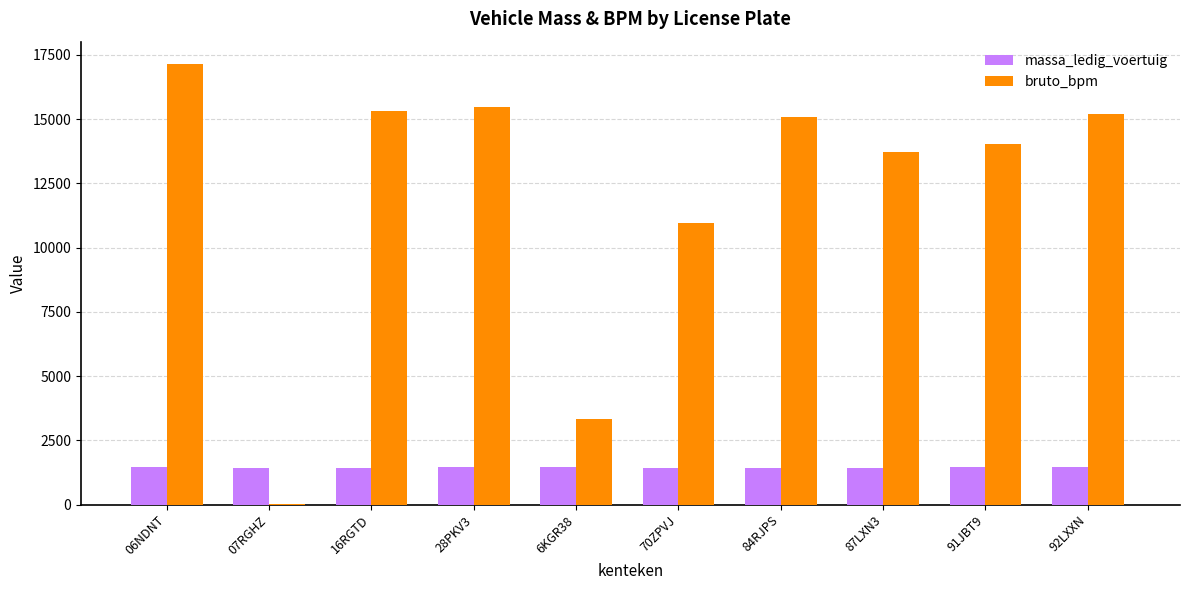

Which label corresponds to the largest value in the chart?

06NDNT